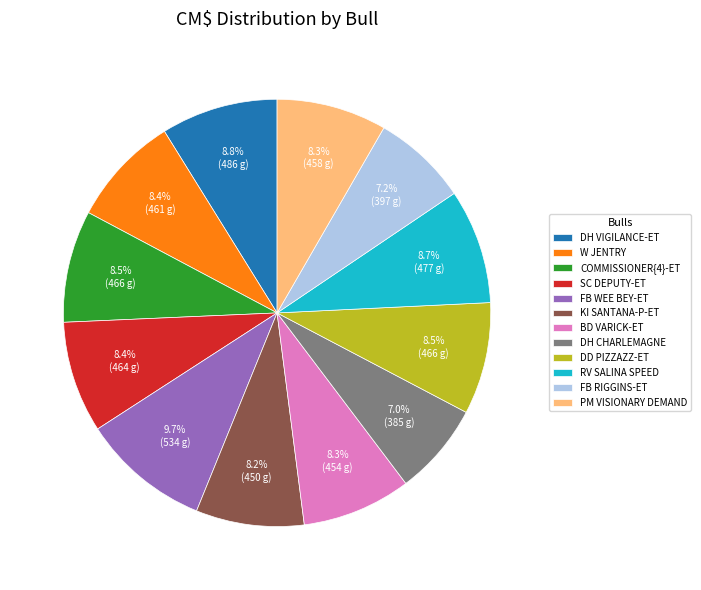

Which has a higher value, FB RIGGINS-ET or DH VIGILANCE-ET?

DH VIGILANCE-ET